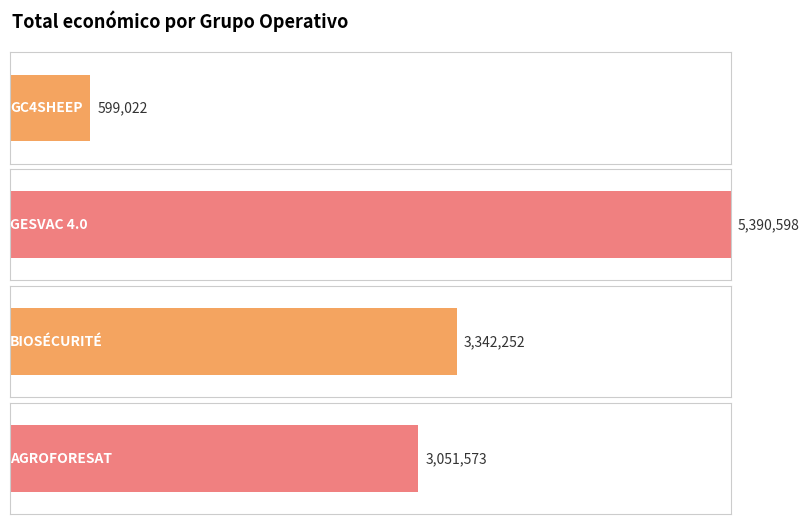

What is the sum of the values at AGROFORESAT and GC4SHEEP?

3650595